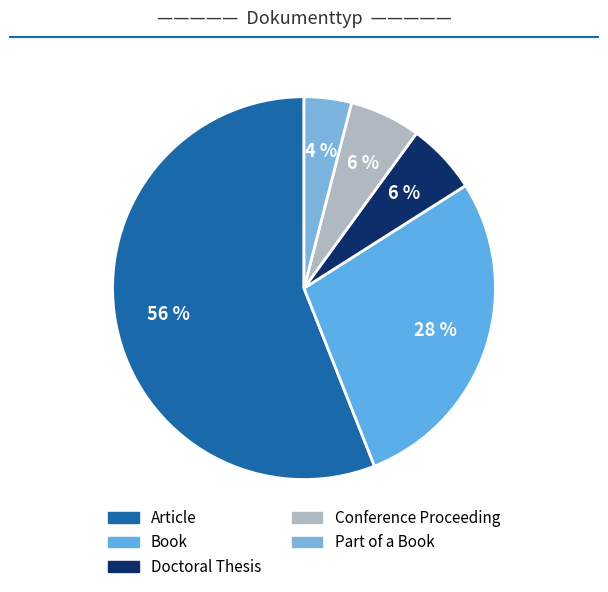

What percentage is the Part of a Book slice, to the nearest percent?

4%